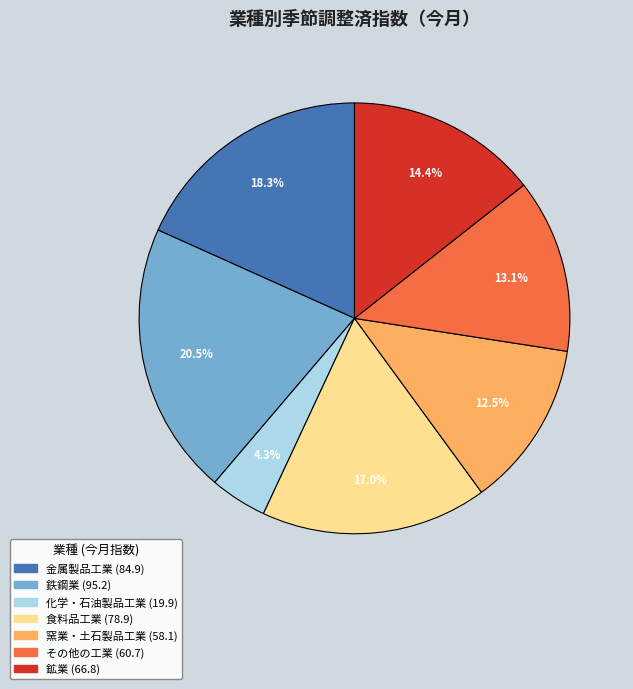

How many slices are in this pie chart?

7